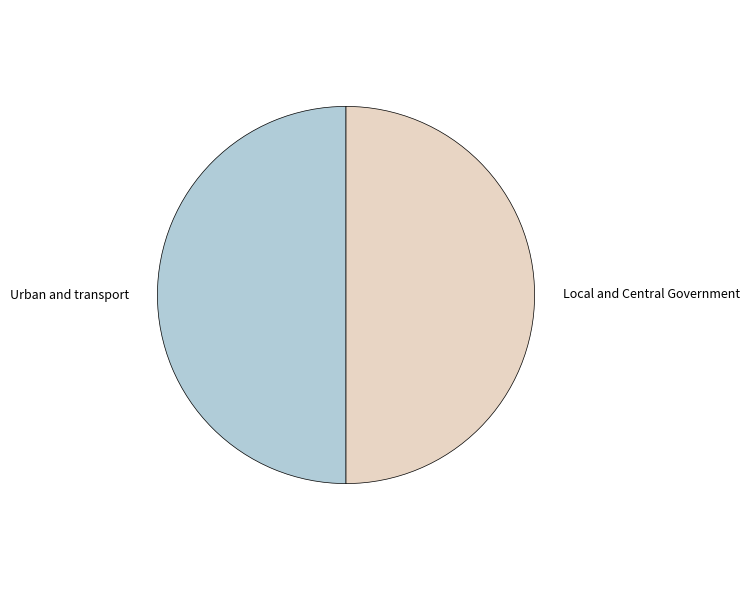

How many segments does this pie chart have?

2